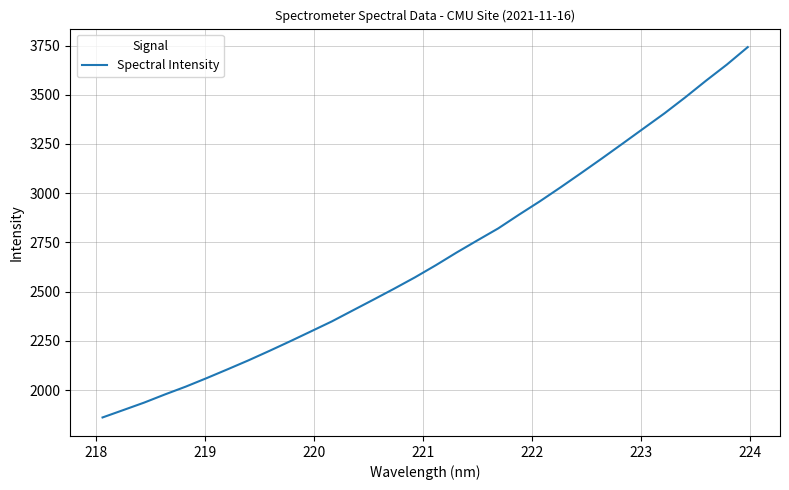

True or false: there are more than 2 points higher than both neighbors.

False